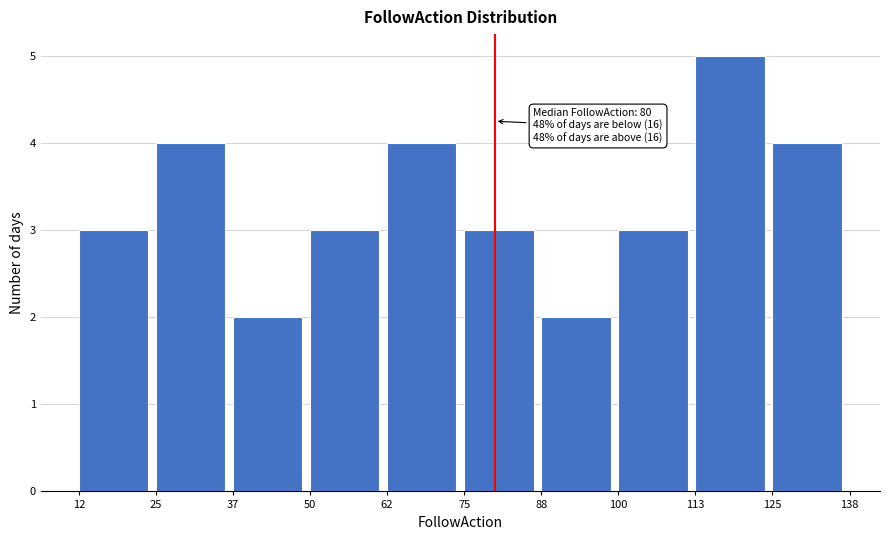

Over which range of the x-axis is the bar tallest?

113 to 125